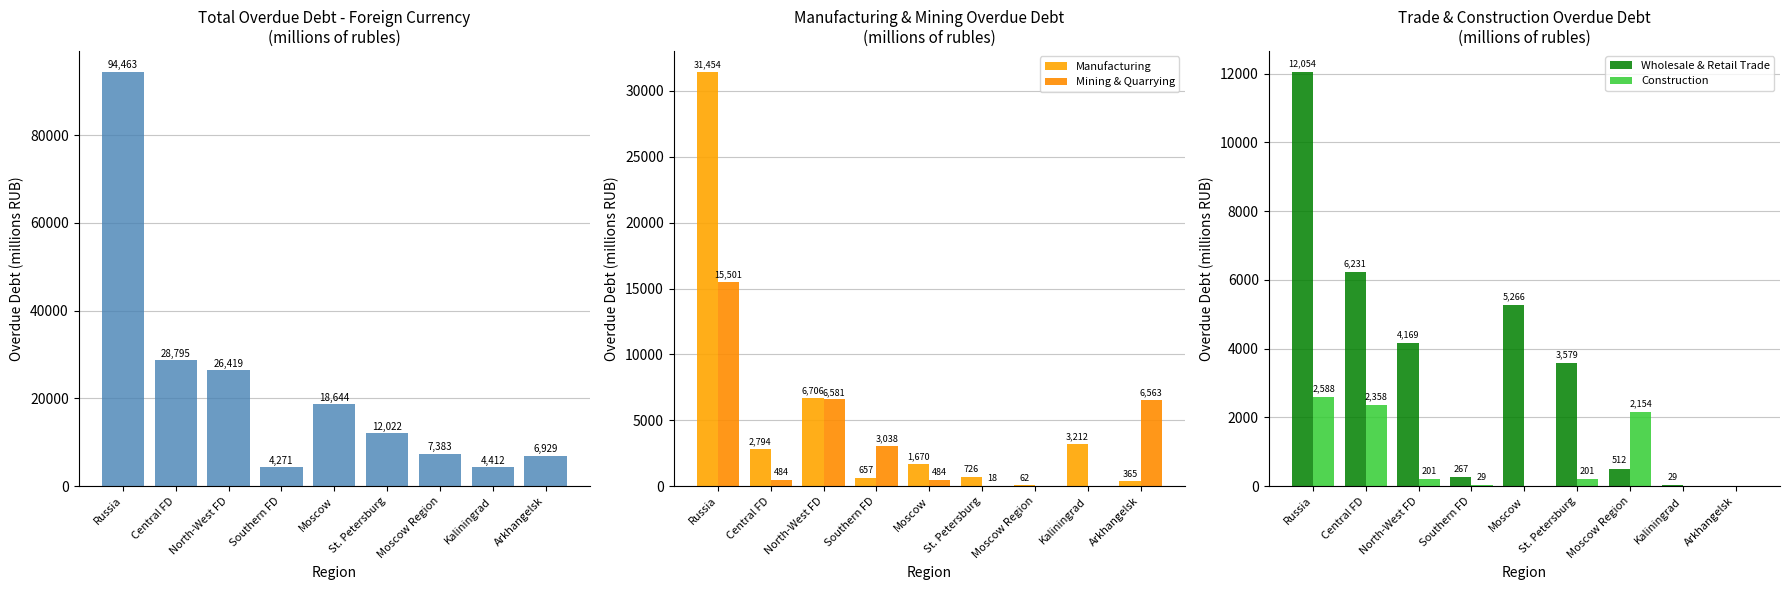

Reading right to left, list all the values displayed in this chart.

Total: Arkhangelsk=6929	Kaliningrad=4412	Moscow Region=7383	St. Petersburg=12022	Moscow=18644	Southern FD=4271	North-West FD=26419	Central FD=28795	Russia=94463
Manufacturing: Arkhangelsk=365	Kaliningrad=3212	Moscow Region=62	St. Petersburg=726	Moscow=1670	Southern FD=657	North-West FD=6706	Central FD=2794	Russia=31454
Mining & Quarrying: Arkhangelsk=6563	Kaliningrad=0	Moscow Region=0	St. Petersburg=18	Moscow=484	Southern FD=3038	North-West FD=6581	Central FD=484	Russia=15501
Wholesale & Retail Trade: Arkhangelsk=0	Kaliningrad=29	Moscow Region=512	St. Petersburg=3579	Moscow=5266	Southern FD=267	North-West FD=4169	Central FD=6231	Russia=12054
Construction: Arkhangelsk=0	Kaliningrad=0	Moscow Region=2154	St. Petersburg=201	Moscow=0	Southern FD=29	North-West FD=201	Central FD=2358	Russia=2588